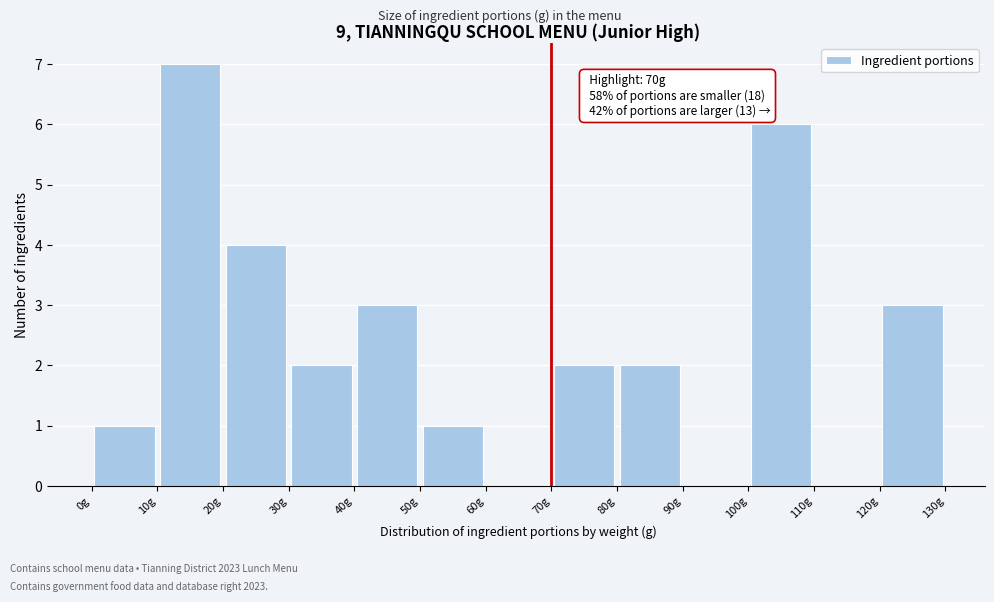

Which range on the x-axis has the tallest bar?

10 to 20